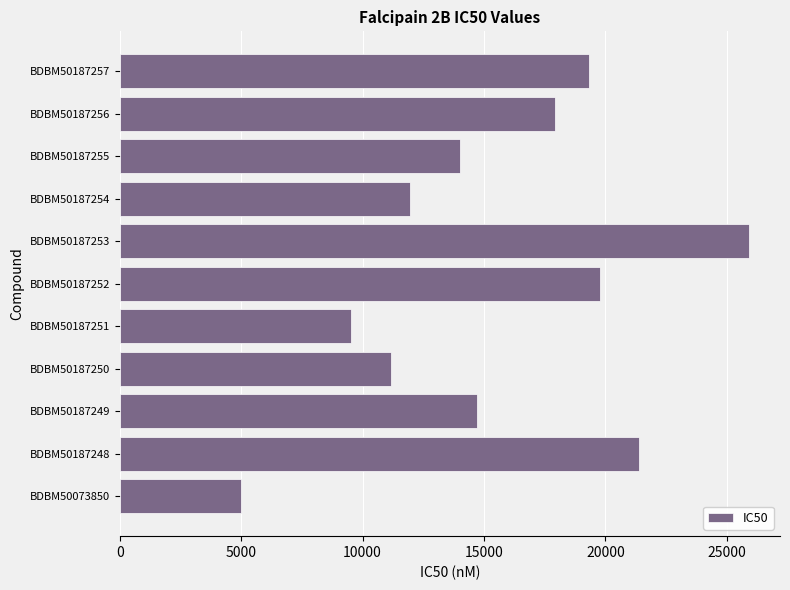

Which category has the highest value across all series?

BDBM50187253